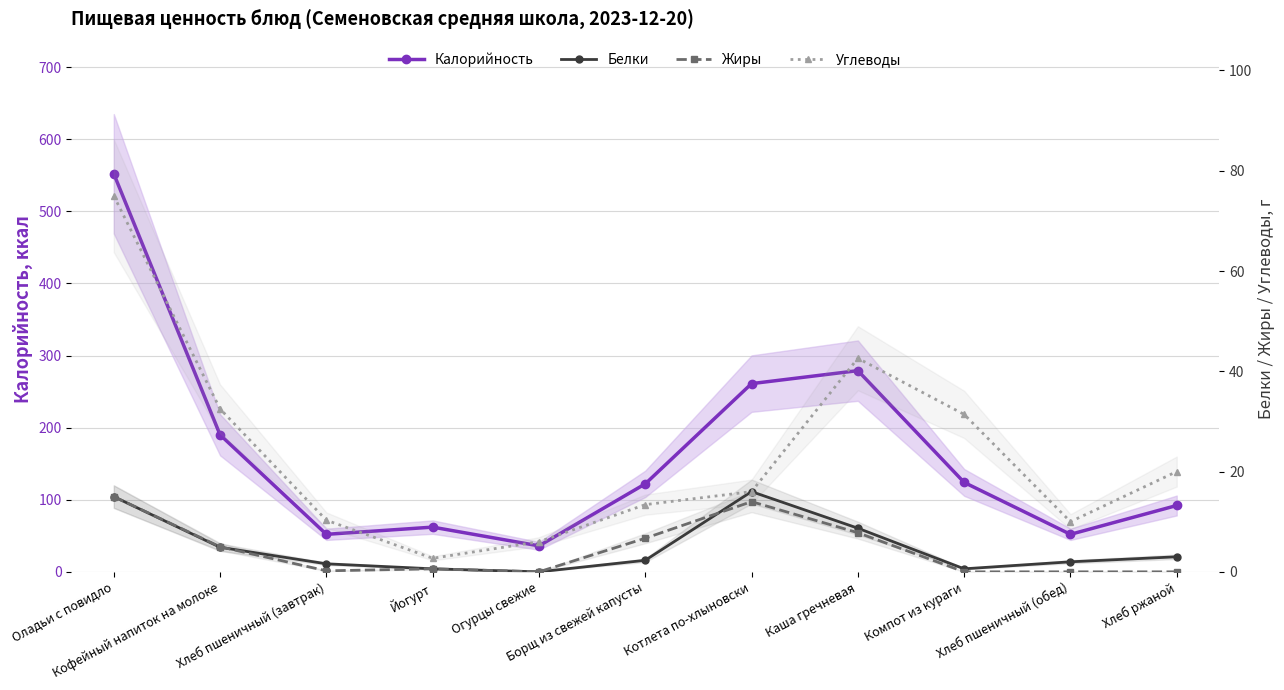

What is the label of the 7th point from the left?

Котлета по-хлыновски